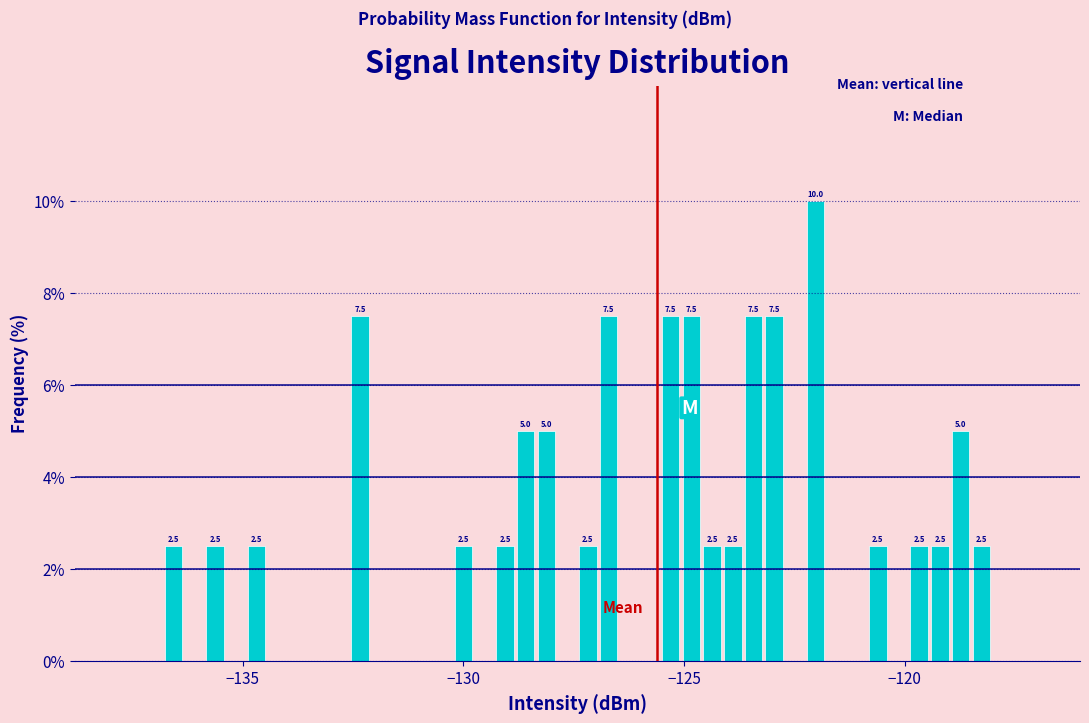

Around what value on the x-axis is the tallest bar? Give the approximate position of its centre, as read against the axis.

-122.0